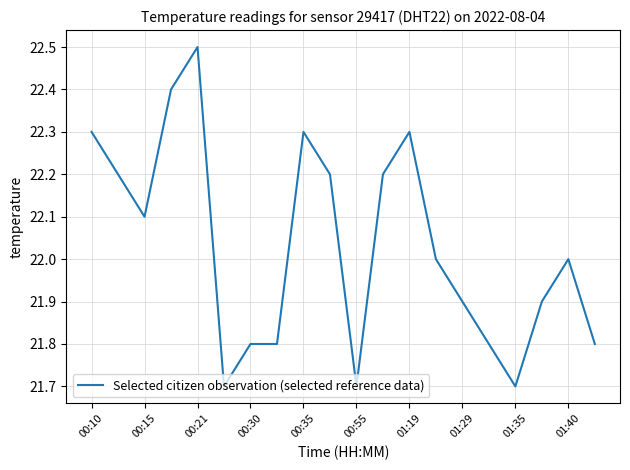

What is the smallest value displayed?

21.7